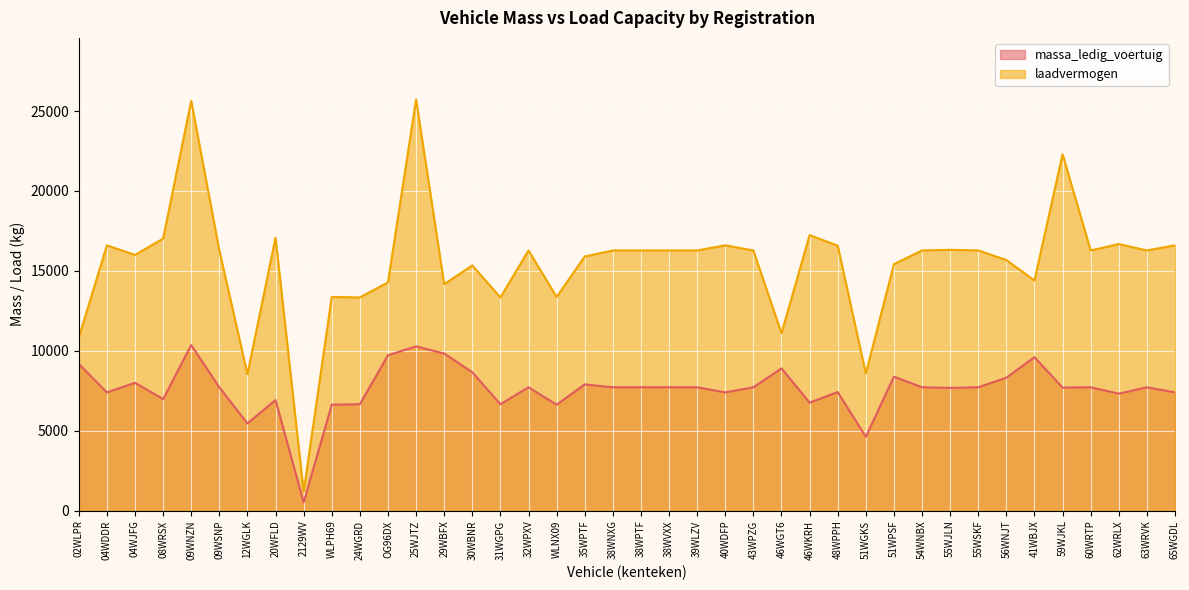

How many interior local valleys does the massa_ledig_voertuig series have?

12